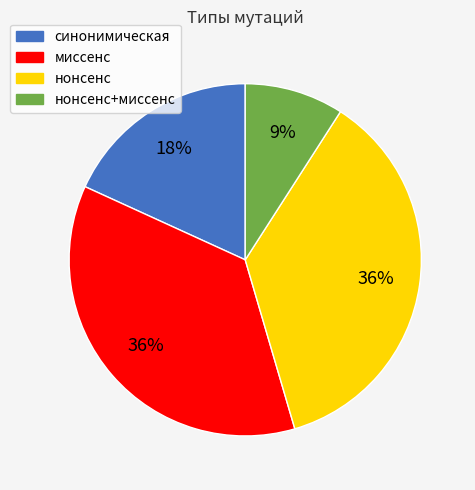

To the nearest percent, what is the difference between the largest and smallest slice percentages?

27%